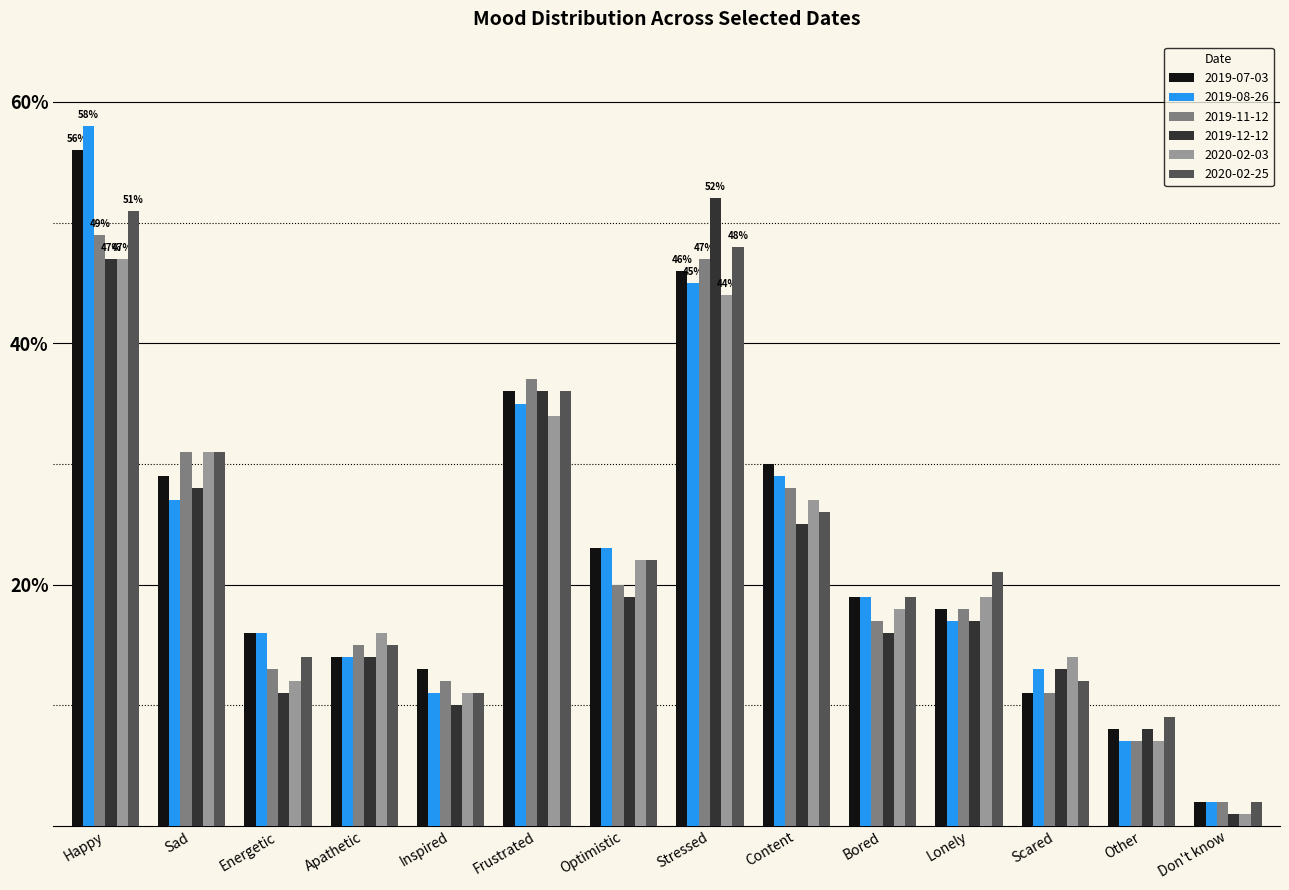

Does the chart contain any negative values?

No